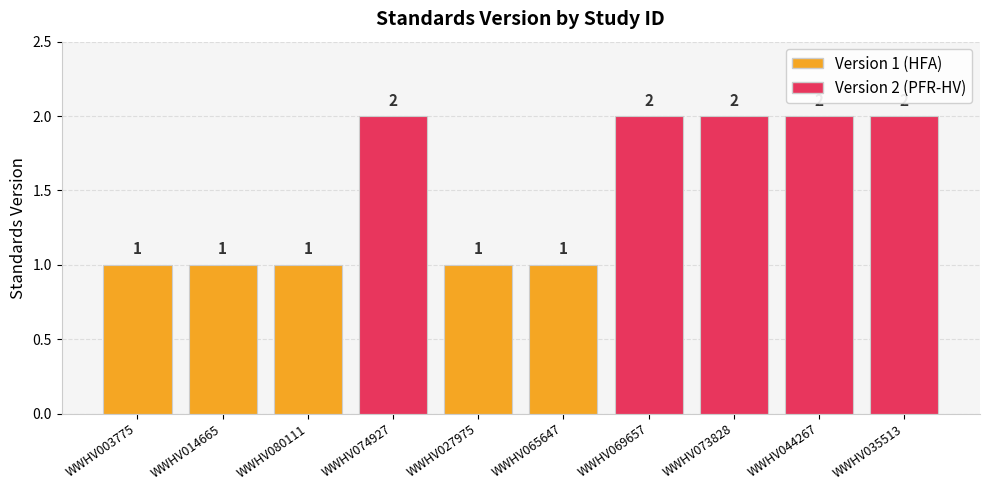

What is the sum of the values at WWHV027975 and WWHV073828?

3